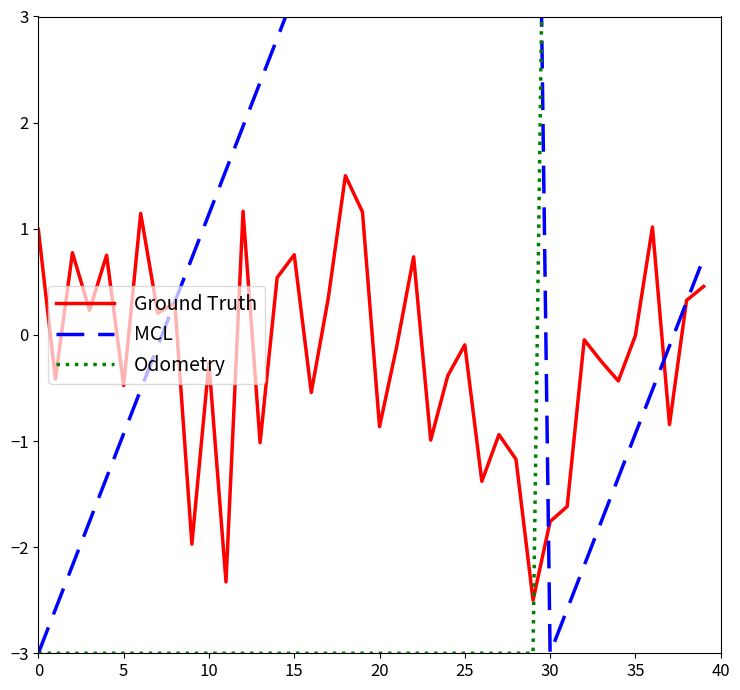

What is the value of the Odometry point at the 15th from the left?

-3.0